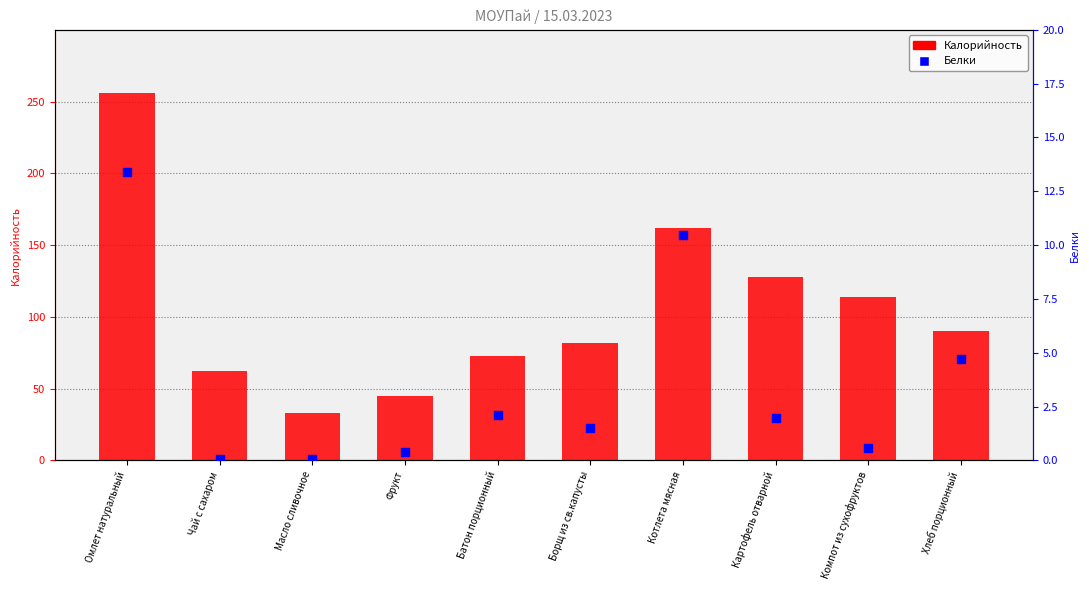

At how many categories does at least one series exceed 41?

9